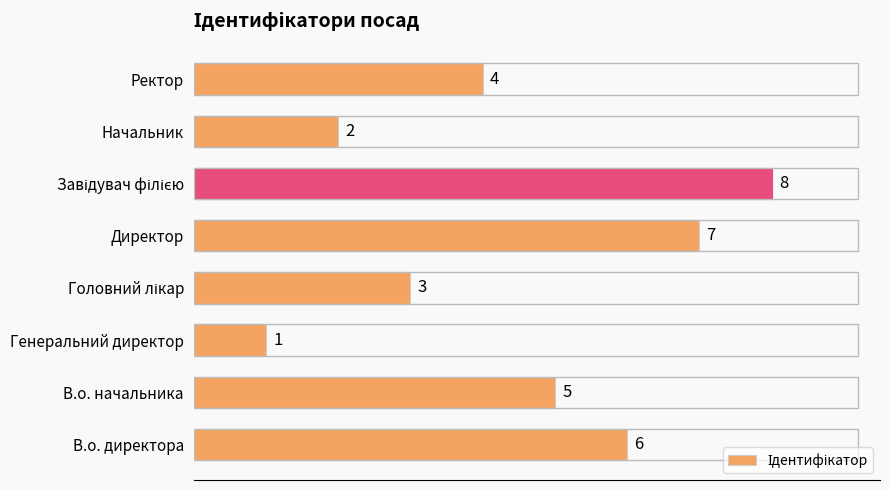

What is the difference between the maximum and minimum values?

7